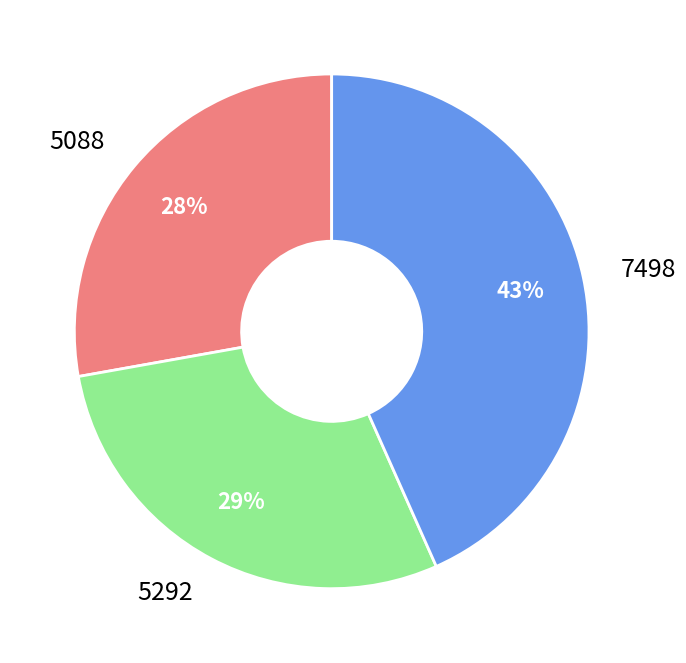

What is the ratio of the value at 7498 to the value at 5292?

1.5